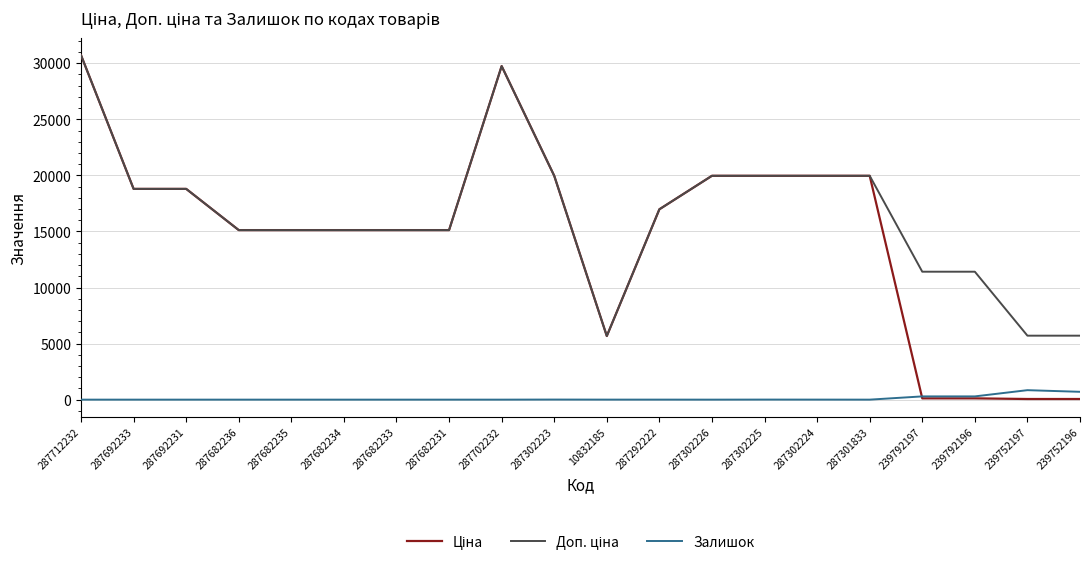

What is the spread (max minus min) of values at 287682235?

15120.0